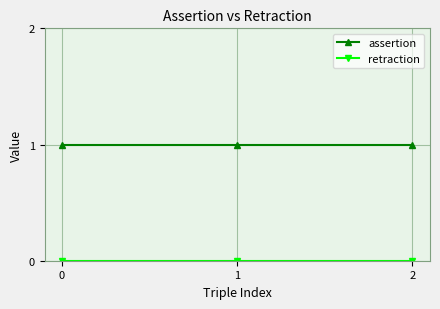

Is it true that assertion equals 0 at 0?

False